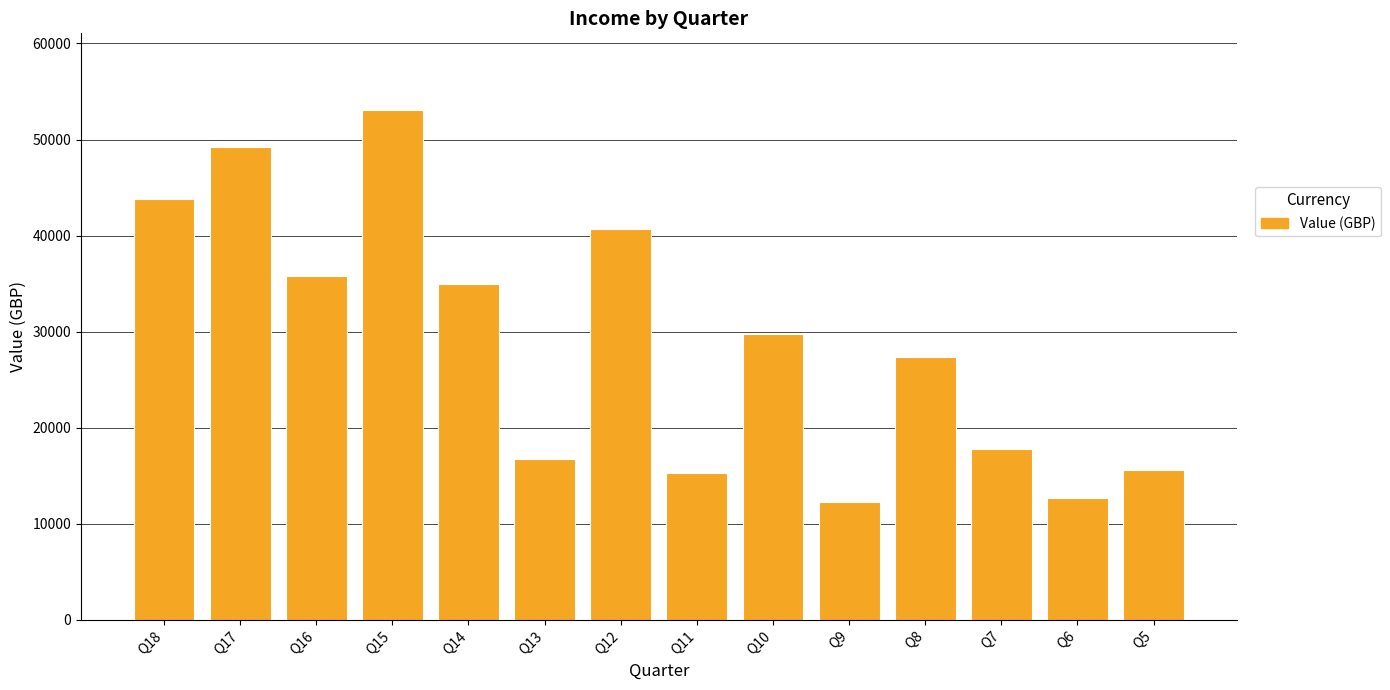

Which label corresponds to the largest value in the chart?

Q15